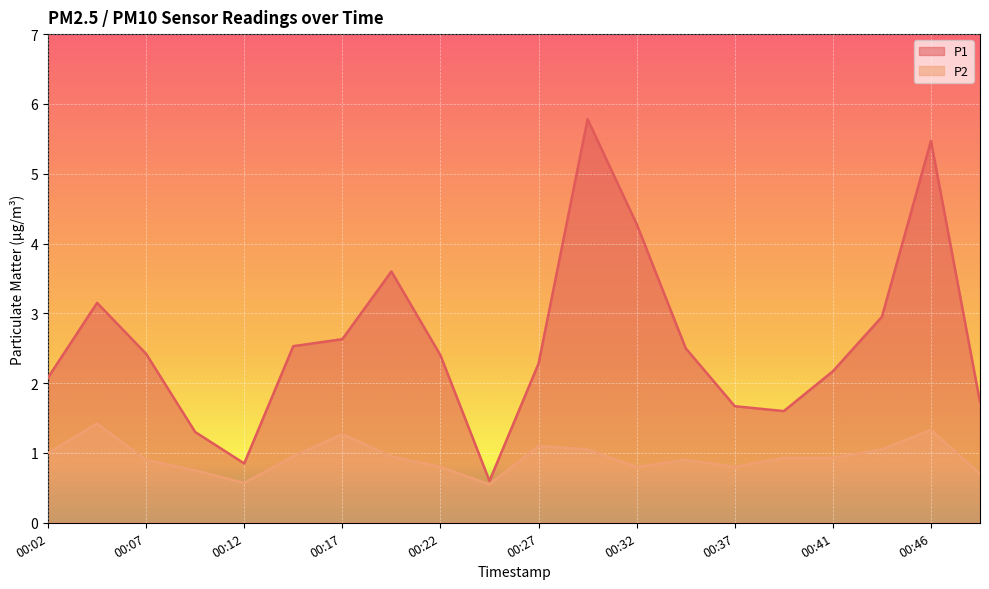

Which category has the highest value in the P2 series?

00:04